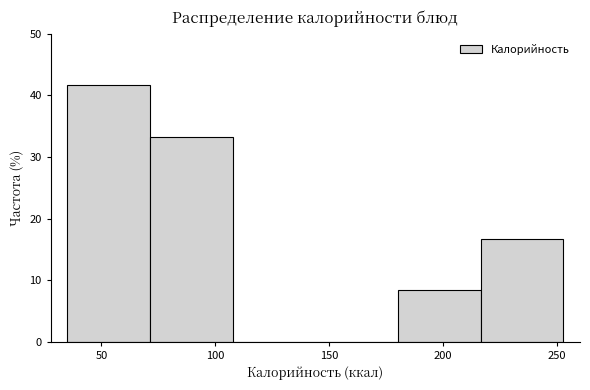

Over which range of the x-axis is the bar tallest?

35 to 70